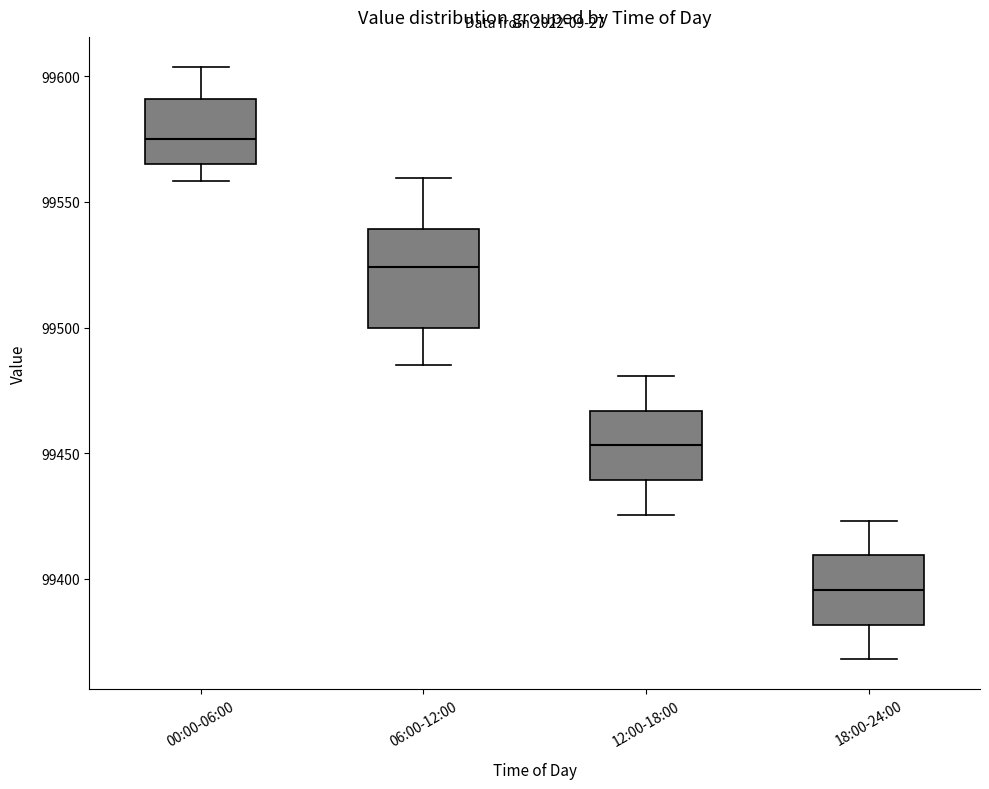

Where is the upper edge of the box for 12:00-18:00 on the y-axis? The values are not printed on the chart, so give them approximately, as read against the axis.

99465